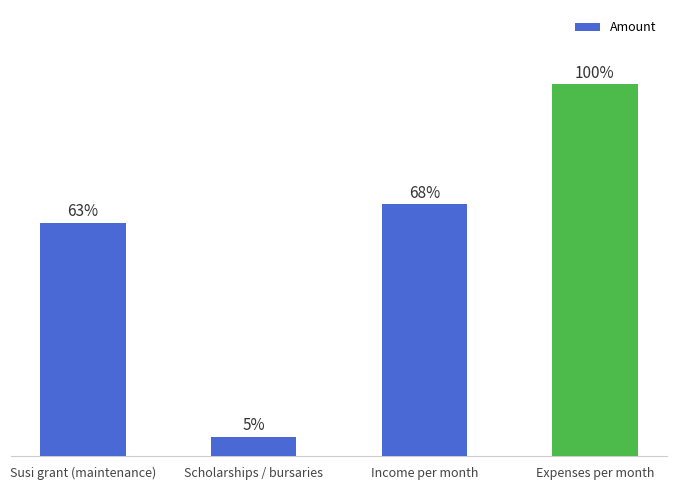

How many data points does each series have?

4